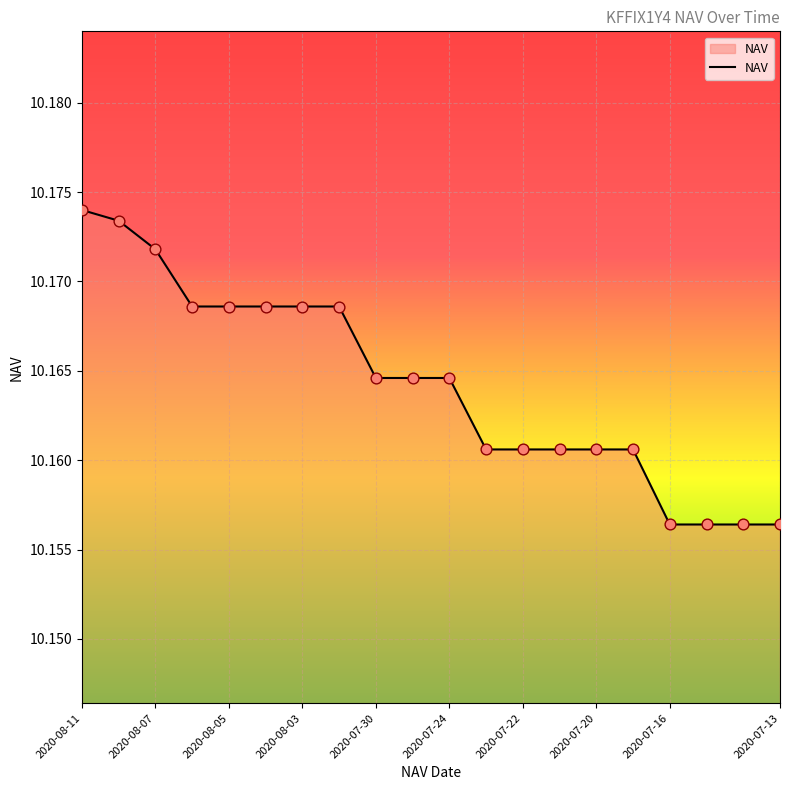

How many lines are shown in the chart?

1